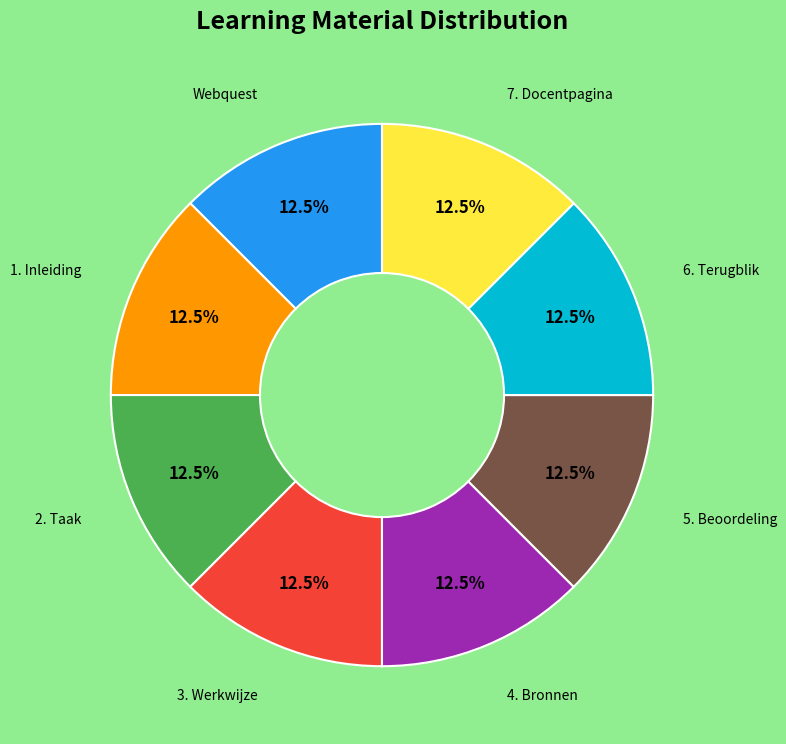

Is there any slice that represents more than half of the pie?

No